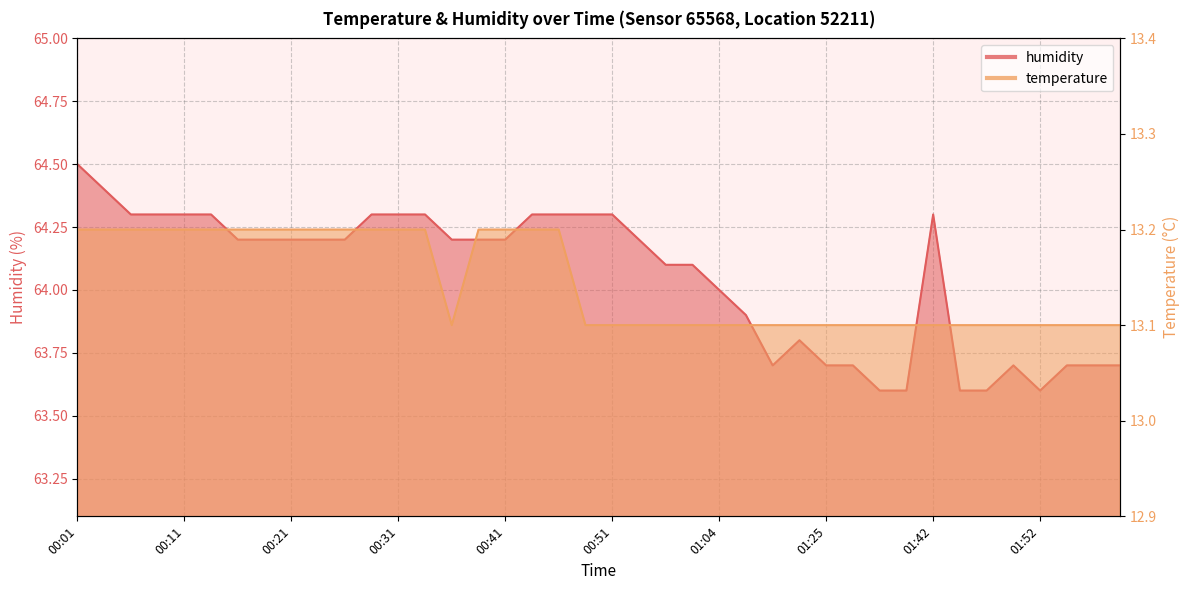

What is the value of the humidity point at the 15th from the left?

64.2